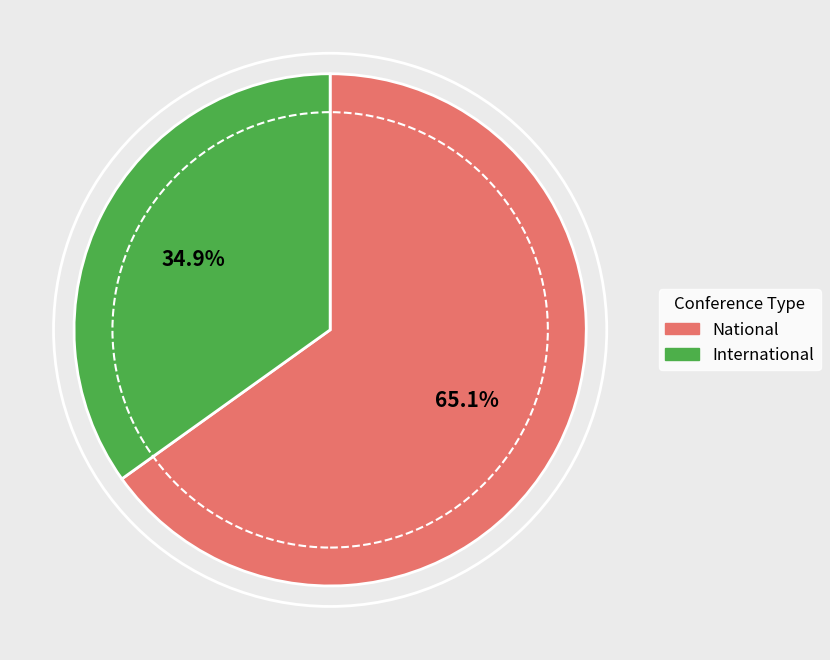

What is the ratio of the value at National to the value at International?

1.9